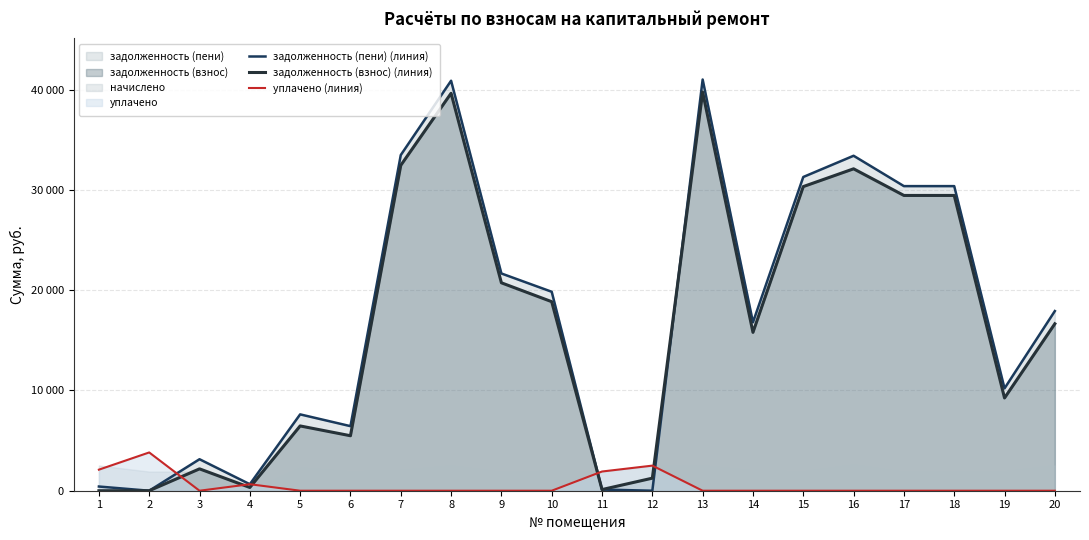

Reading left to right, what are all the values shown in this chart?

задолженность (пени) (линия): 1=418.4	2=0.0	3=3141.2	4=648.5	5=7614.2	6=6439.4	7=33476.5	8=40888.8	9=21666.3	10=19842.2	11=116.3	12=0.6	13=41010.4	14=16798.4	15=31289.4	16=33406.2	17=30378.0	18=30378.0	19=10207.3	20=17917.6
задолженность (взнос) (линия): 1=0.0	2=0.0	3=2181.5	4=324.6	5=6461.0	6=5483.4	7=32451.7	8=39637.0	9=20736.3	10=18852.7	11=116.4	12=1251.8	13=39754.9	14=15794.0	15=30331.5	16=32104.2	17=29448.0	18=29448.0	19=9249.4	20=16649.1
уплачено (линия): 1=2099.7	2=3817.0	3=0.0	4=648.9	5=0.0	6=0.0	7=0.0	8=0.0	9=0.0	10=0.0	11=1916.0	12=2503.0	13=0.0	14=0.0	15=0.0	16=0.0	17=0.0	18=0.0	19=0.0	20=0.0